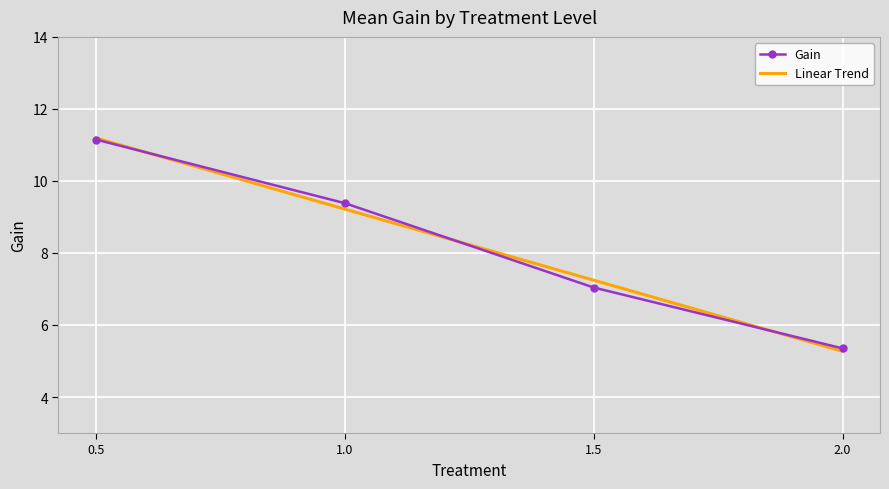

At which category is the sum across all series the highest?

0.5